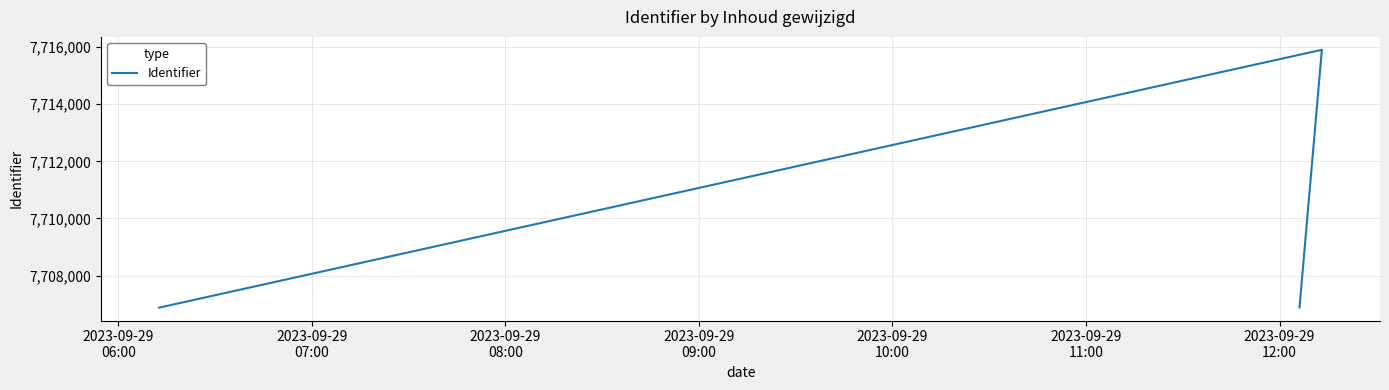

At which category does the chart reach its minimum across all series?

2023-09-29
06:00